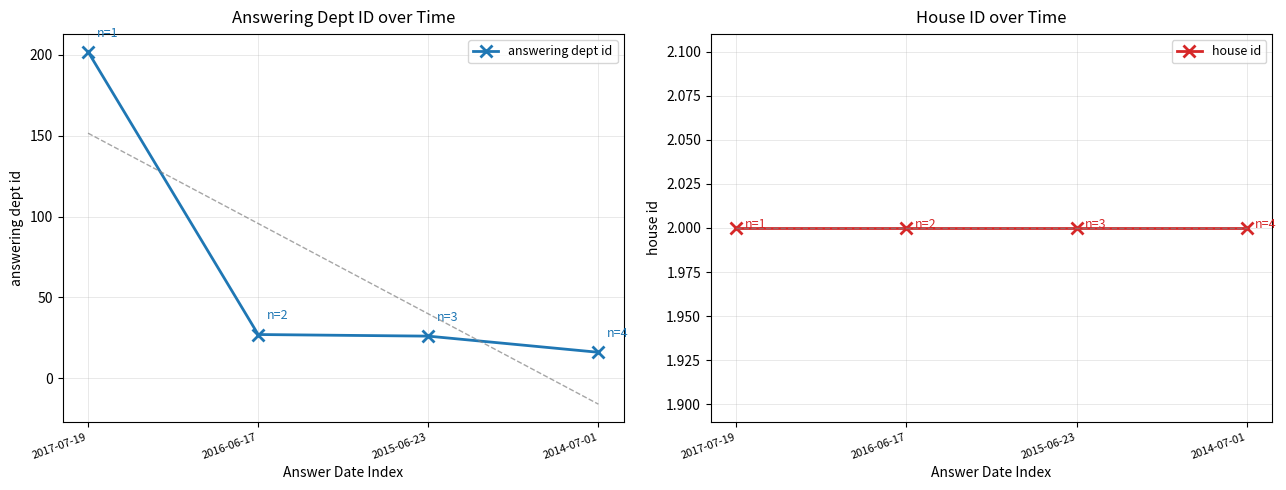

Which series has the largest range (max minus min)?

answering dept id